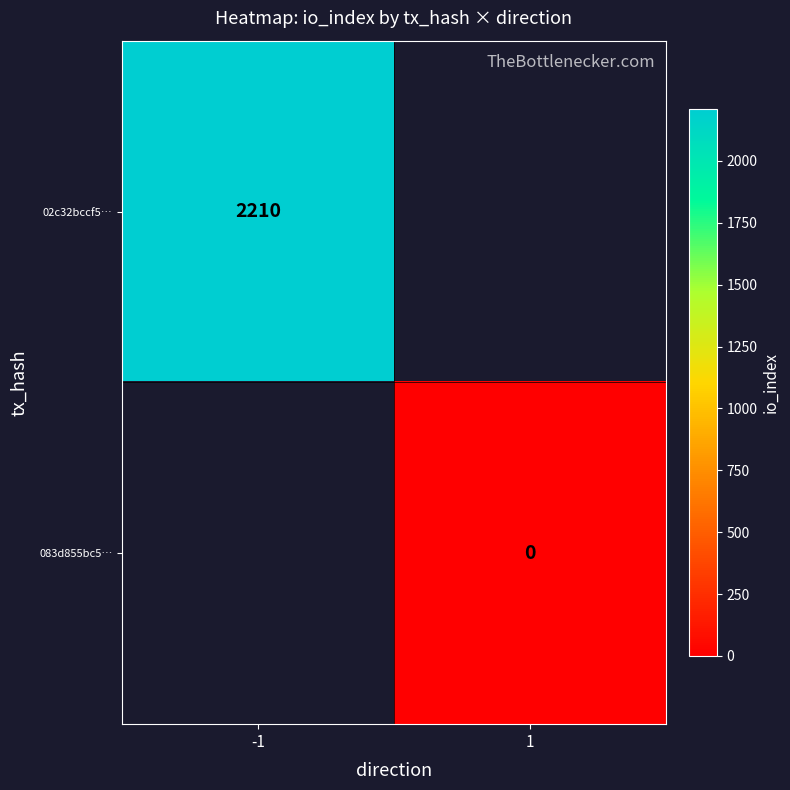

The value of 02c32bccf5… at -1 is 2210. True or false?

True